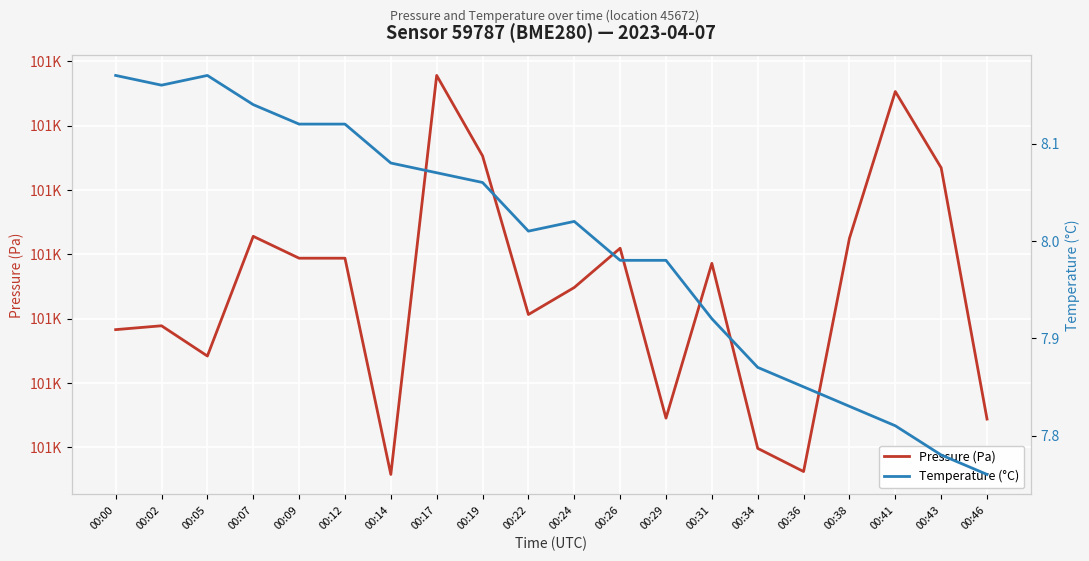

Between 00:12 and 00:00, which is larger?

00:12